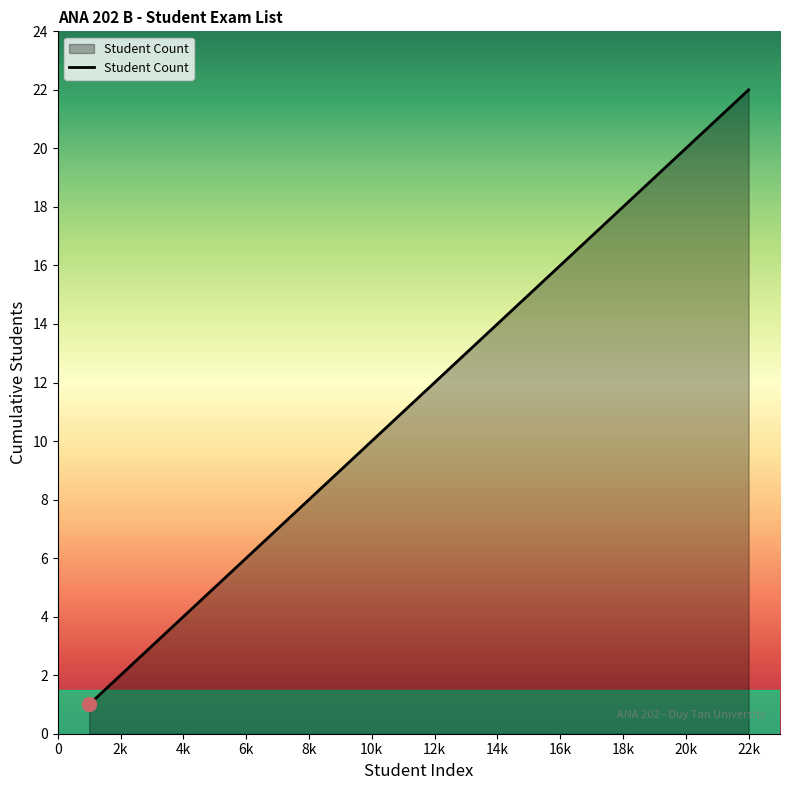

How many lines are shown in the chart?

1